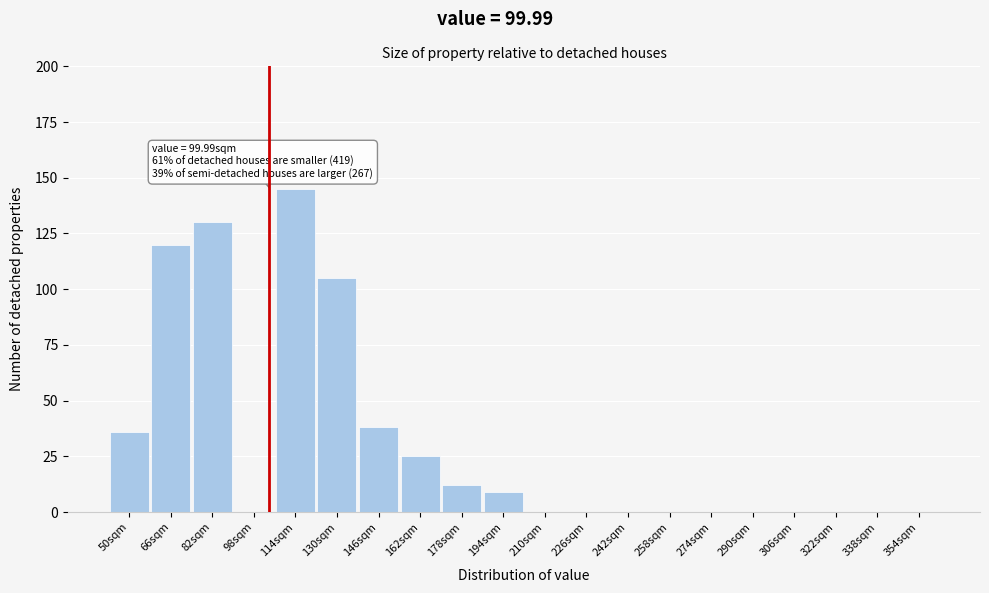

Reading left to right, extract all data points from this chart.

50sqm=36	66sqm=120	82sqm=130	98sqm=0	114sqm=145	130sqm=105	146sqm=38	162sqm=25	178sqm=12	194sqm=9	210sqm=0	226sqm=0	242sqm=0	258sqm=0	274sqm=0	290sqm=0	306sqm=0	322sqm=0	338sqm=0	354sqm=0